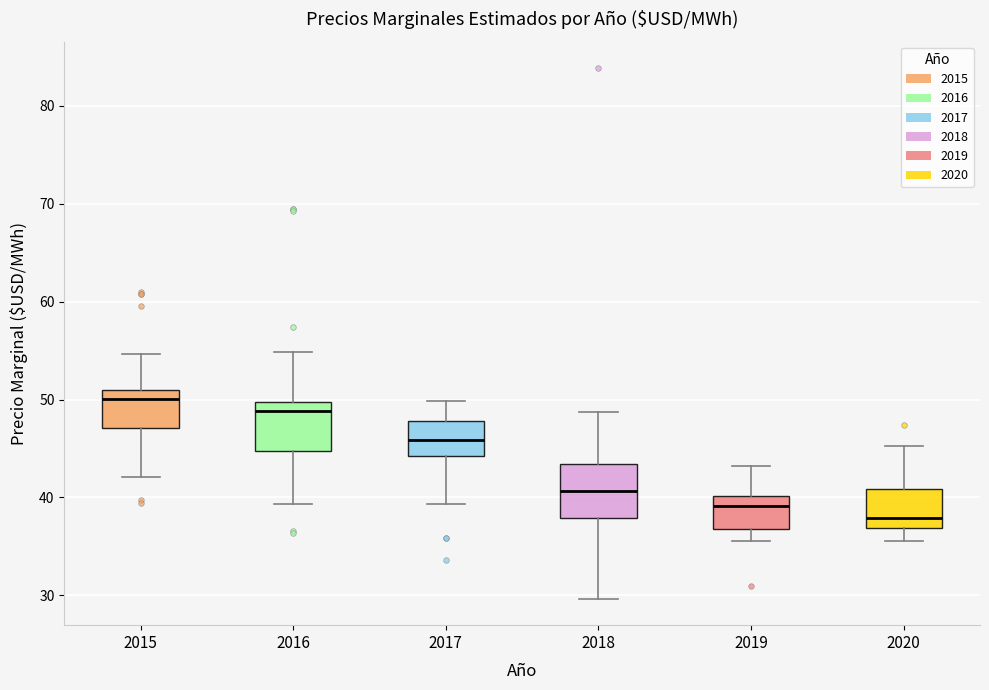

Reading left to right, transcribe this box plot: for each box, give where its median line is, the range the box spans, and where its two whiskers end, as read against the y-axis. The values are not printed on the chart, so give them approximately, as read against the axis.

2015: median 50, box 47 to 51, whiskers 42 to 55
2016: median 49, box 45 to 50, whiskers 39 to 55
2017: median 46, box 44 to 48, whiskers 39 to 50
2018: median 41, box 38 to 43, whiskers 30 to 49
2019: median 39, box 37 to 40, whiskers 36 to 43
2020: median 38, box 37 to 41, whiskers 36 to 45